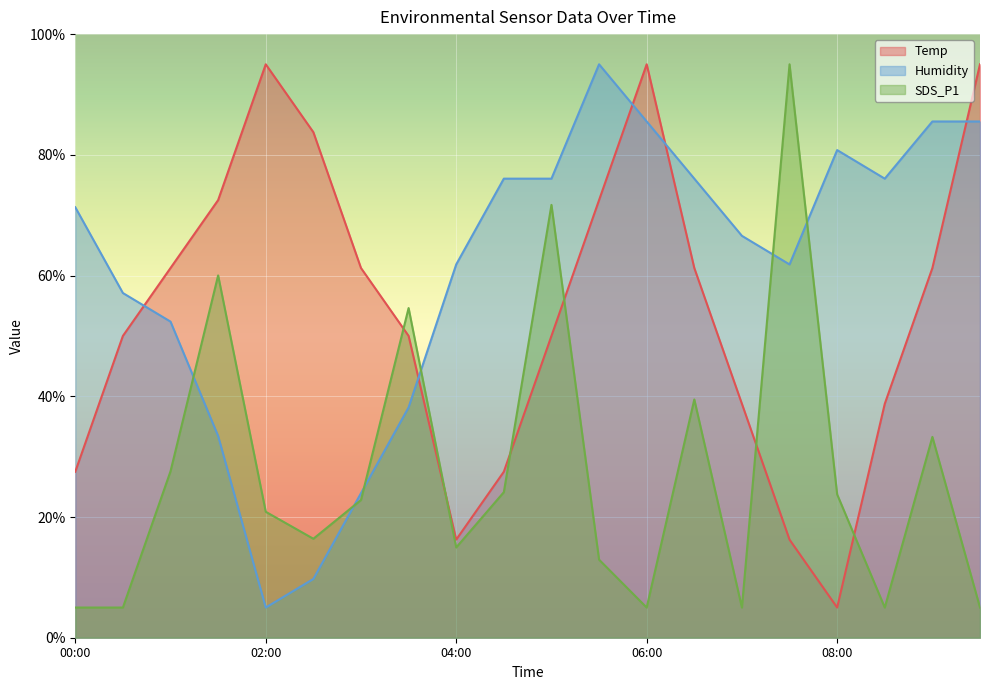

Between 07:30 and 09:30, which series saw the biggest shift?

SDS_P1